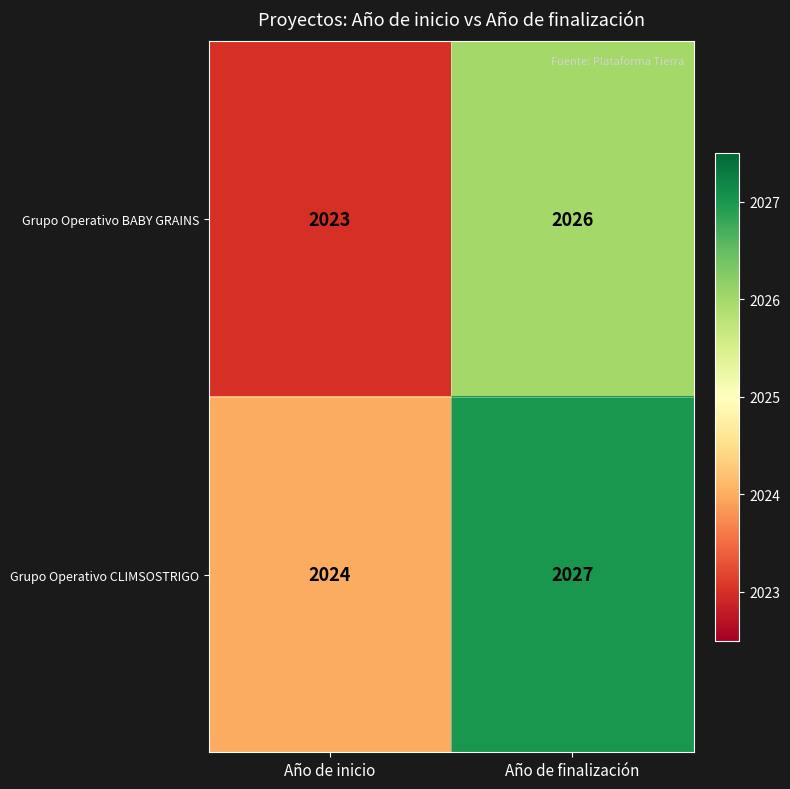

Reading right to left, transcribe all the data shown in this chart.

Grupo Operativo BABY GRAINS: 2026	2023
Grupo Operativo CLIMSOSTRIGO: 2027	2024